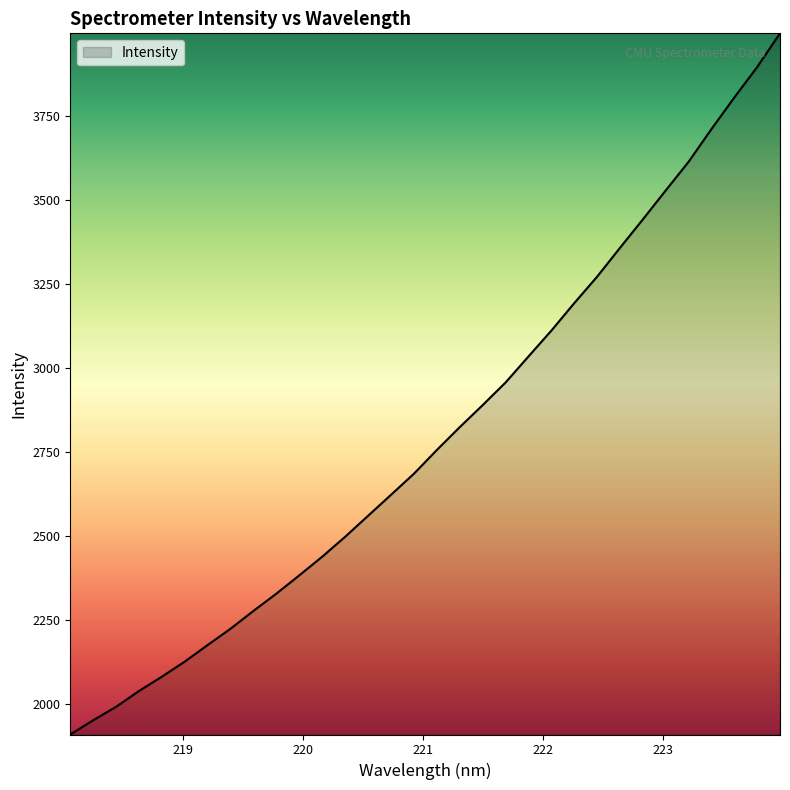

What is the maximum value shown in the chart?

3995.6